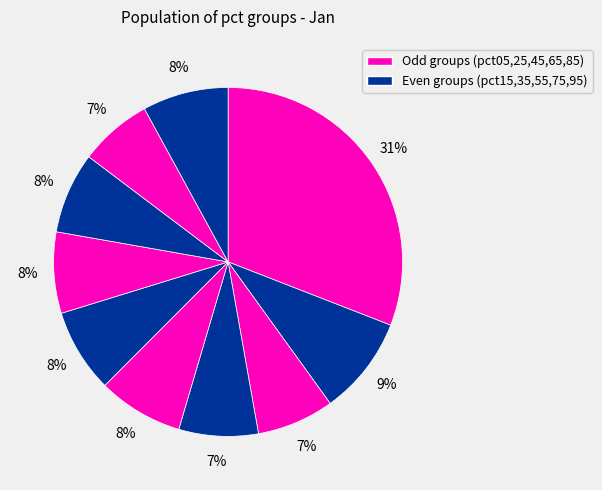

Which category has the smallest portion of the pie?

pct85